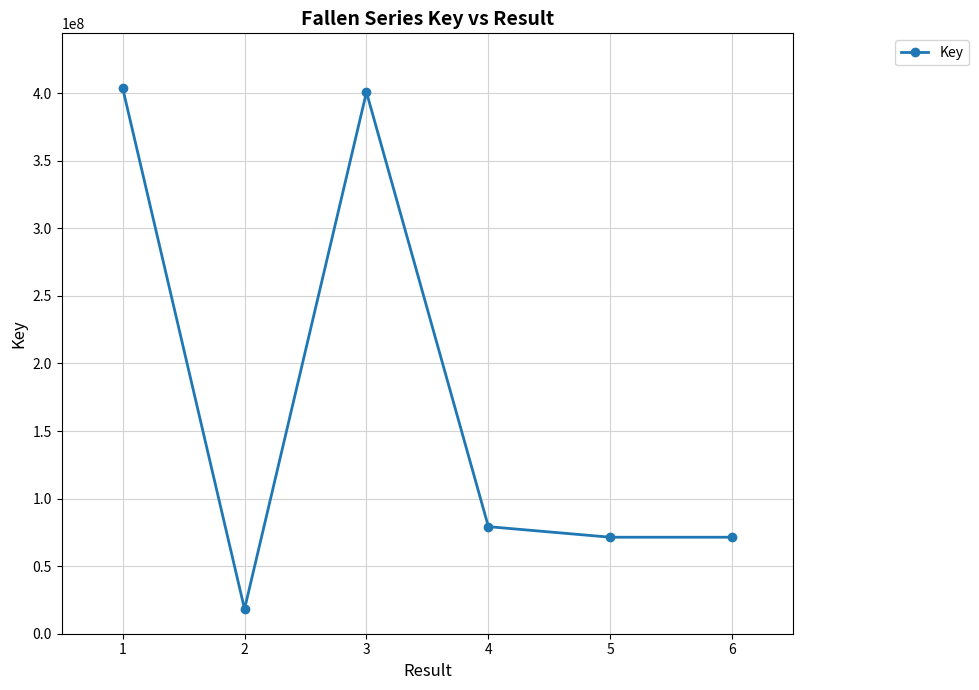

How many values are below 79228848?

3